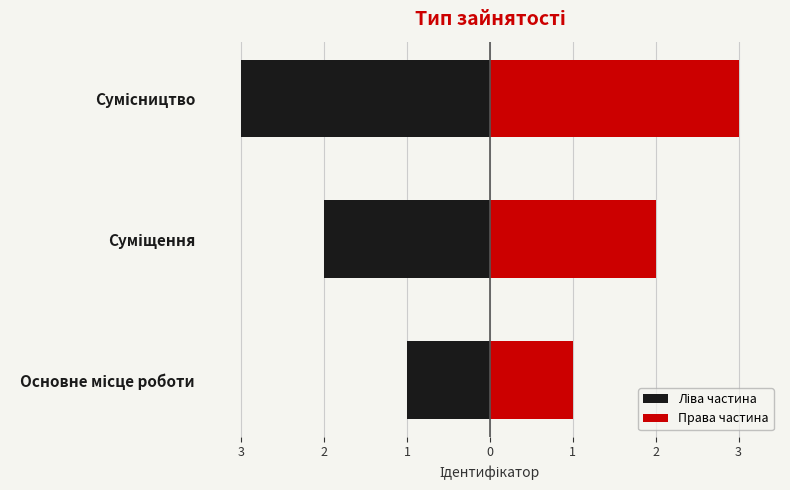

True or false: Ліва частина has a value of 0 at Основне місце роботи.

False